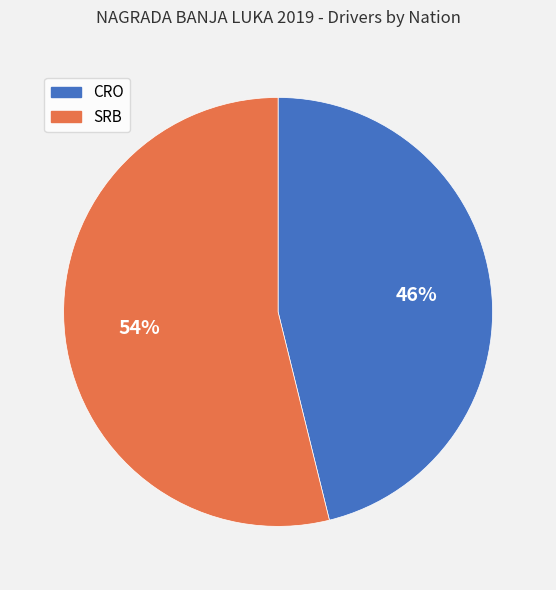

To the nearest percent, what is the combined percentage of SRB and CRO?

100%